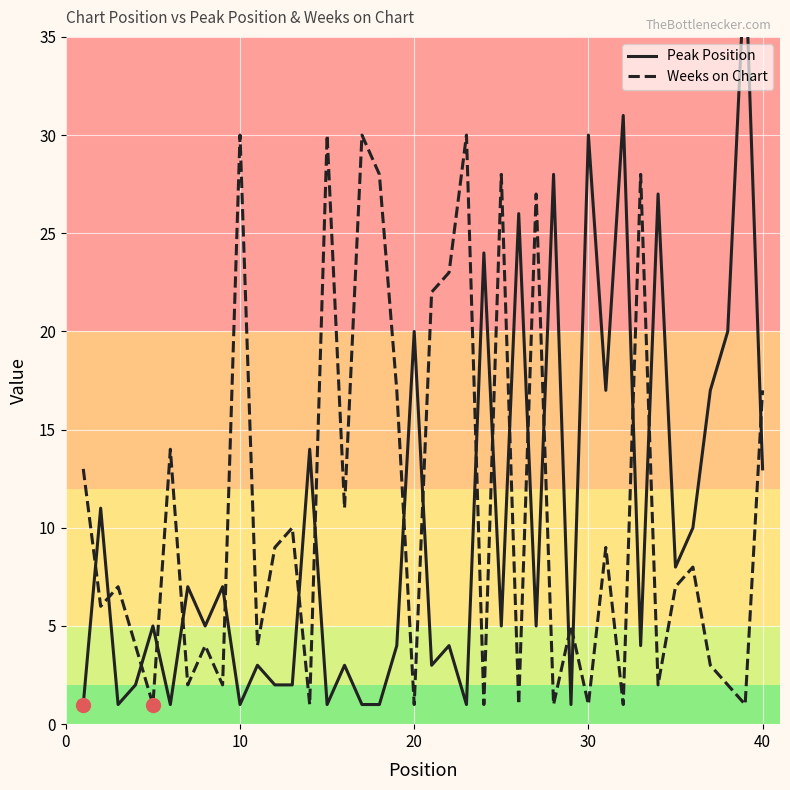

What is the highest value of the Peak Position series?

39